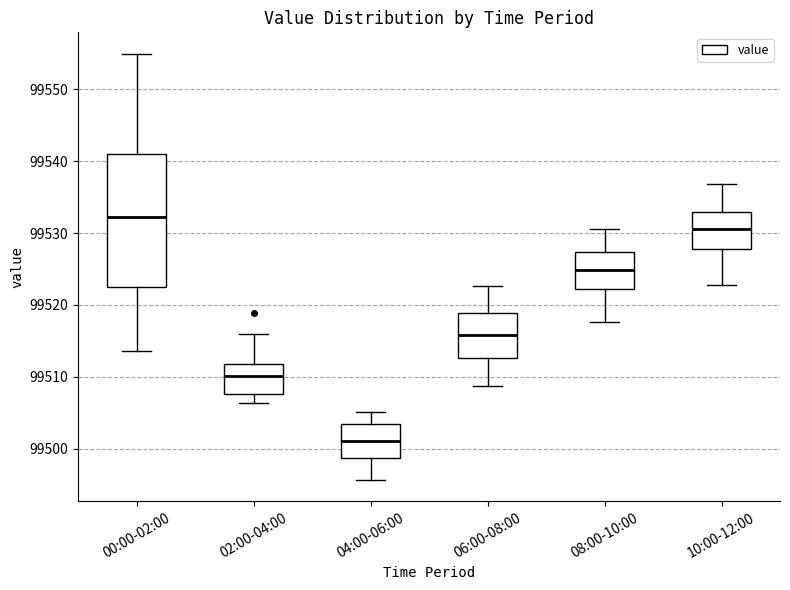

Reading left to right, read every box against the y-axis: the position of its median line, the range the box covers, and the ends of its whiskers. The values are not printed on the chart, so give them approximately, as read against the axis.

00:00-02:00: median 99532, box 99522 to 99541, whiskers 99514 to 99555
02:00-04:00: median 99510, box 99508 to 99512, whiskers 99506 to 99516
04:00-06:00: median 99501, box 99499 to 99503, whiskers 99496 to 99505
06:00-08:00: median 99516, box 99513 to 99519, whiskers 99509 to 99523
08:00-10:00: median 99525, box 99522 to 99527, whiskers 99518 to 99531
10:00-12:00: median 99531, box 99528 to 99533, whiskers 99523 to 99537